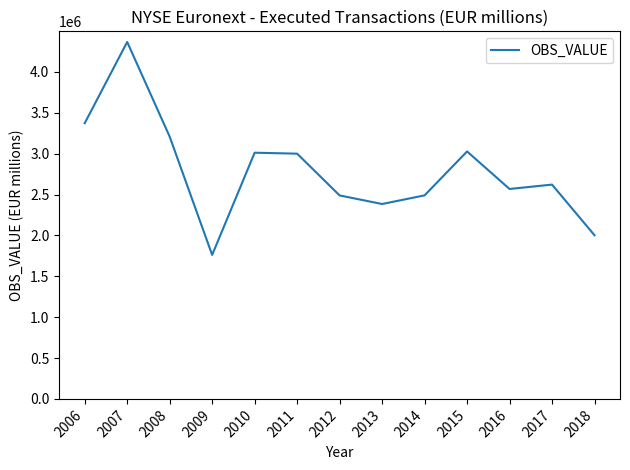

What is the change in value from 2008 to 2016?

-640012.6